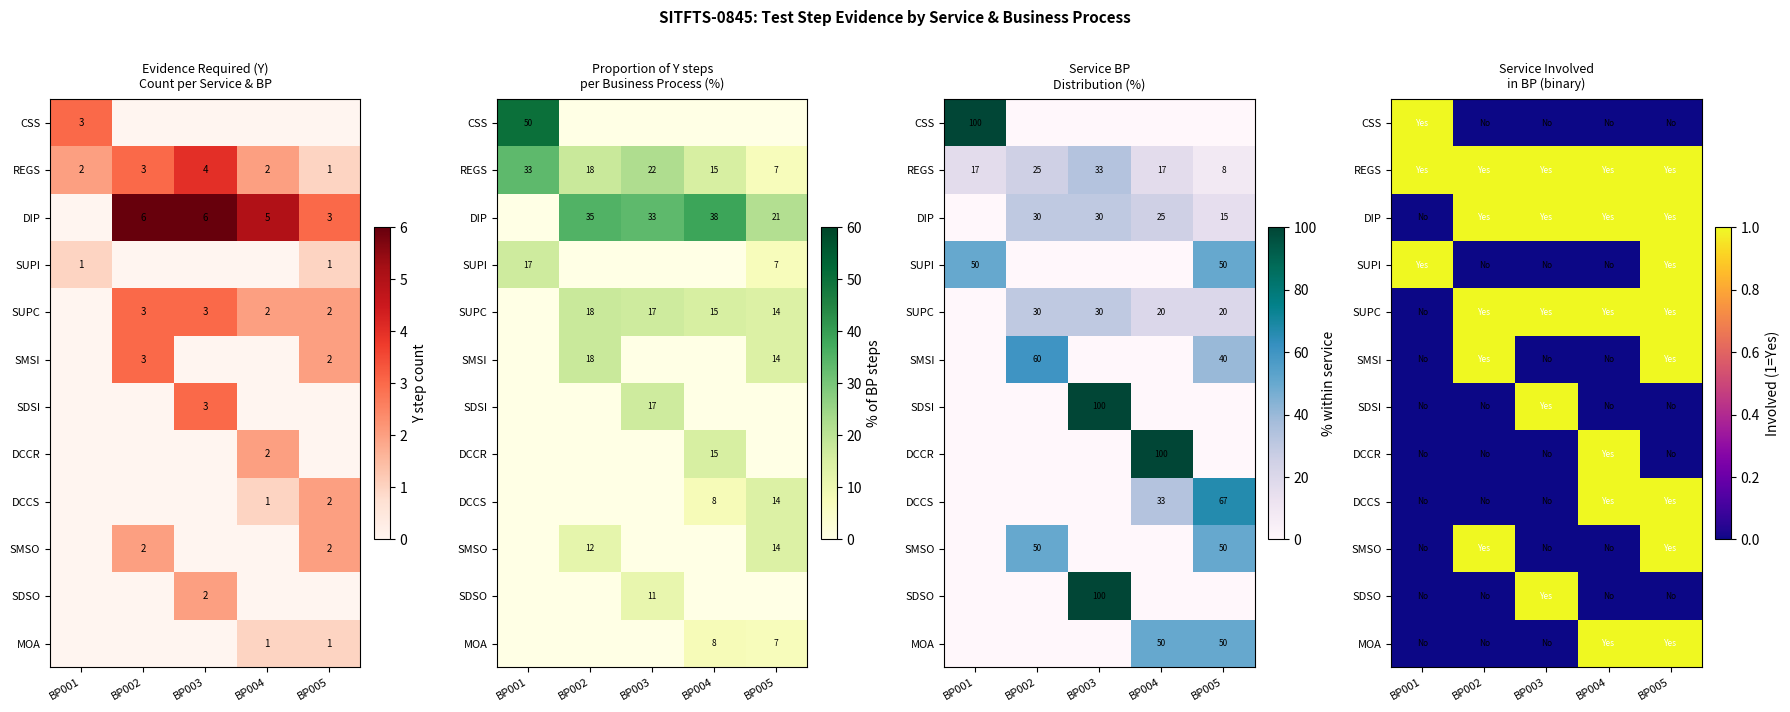

What is the sum of all DCCS values?

2